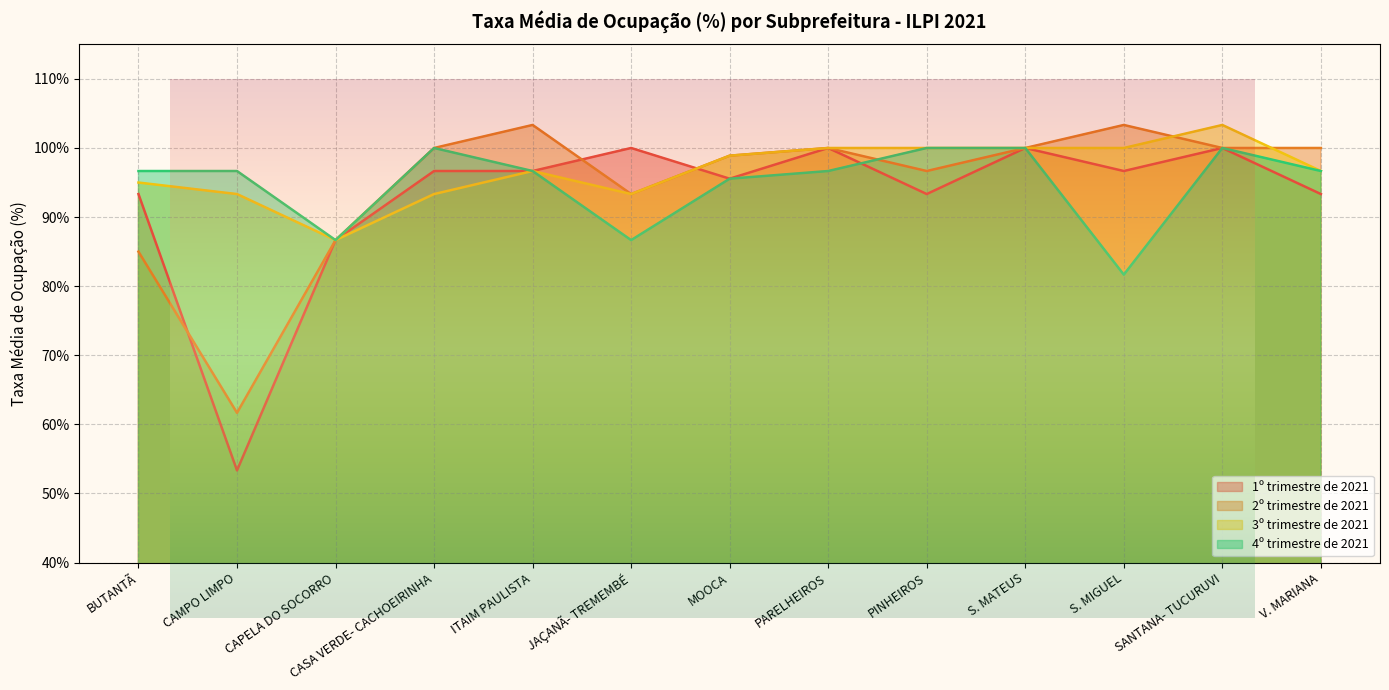

What is the label of the 9th point from the left?

PINHEIROS